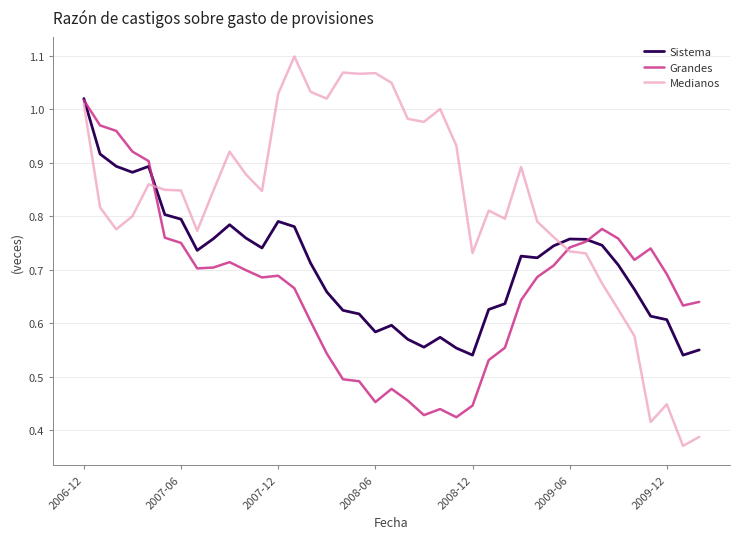

At how many categories does at least one series exceed 0?

39